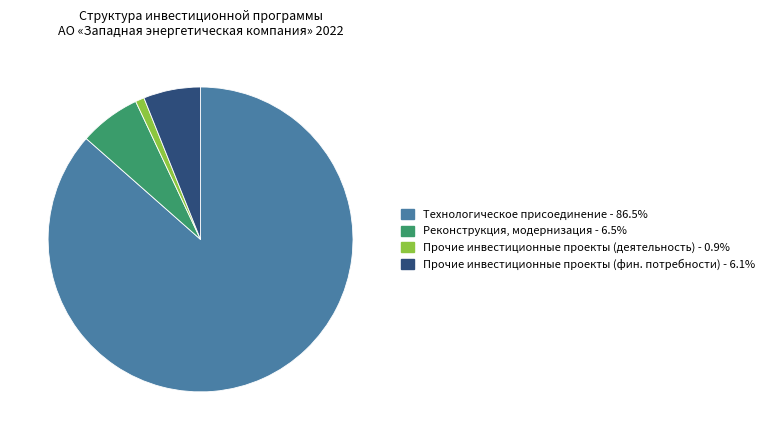

Does any single category account for the majority?

Yes